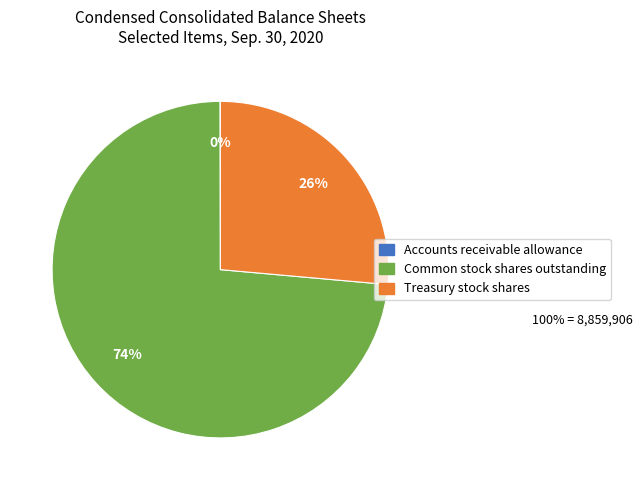

To the nearest percent, what percentage of the pie is Common stock shares outstanding?

74%